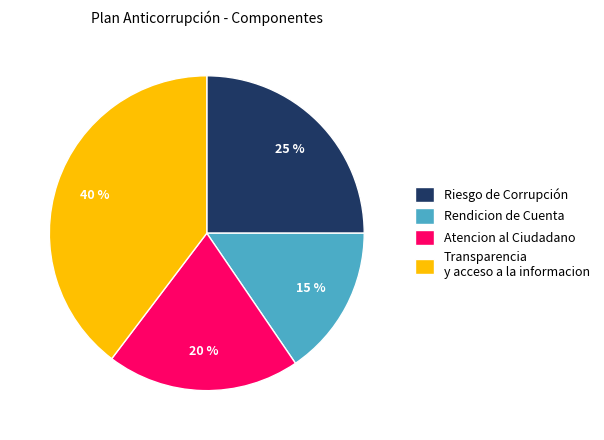

To the nearest percent, what is the average slice percentage?

25%